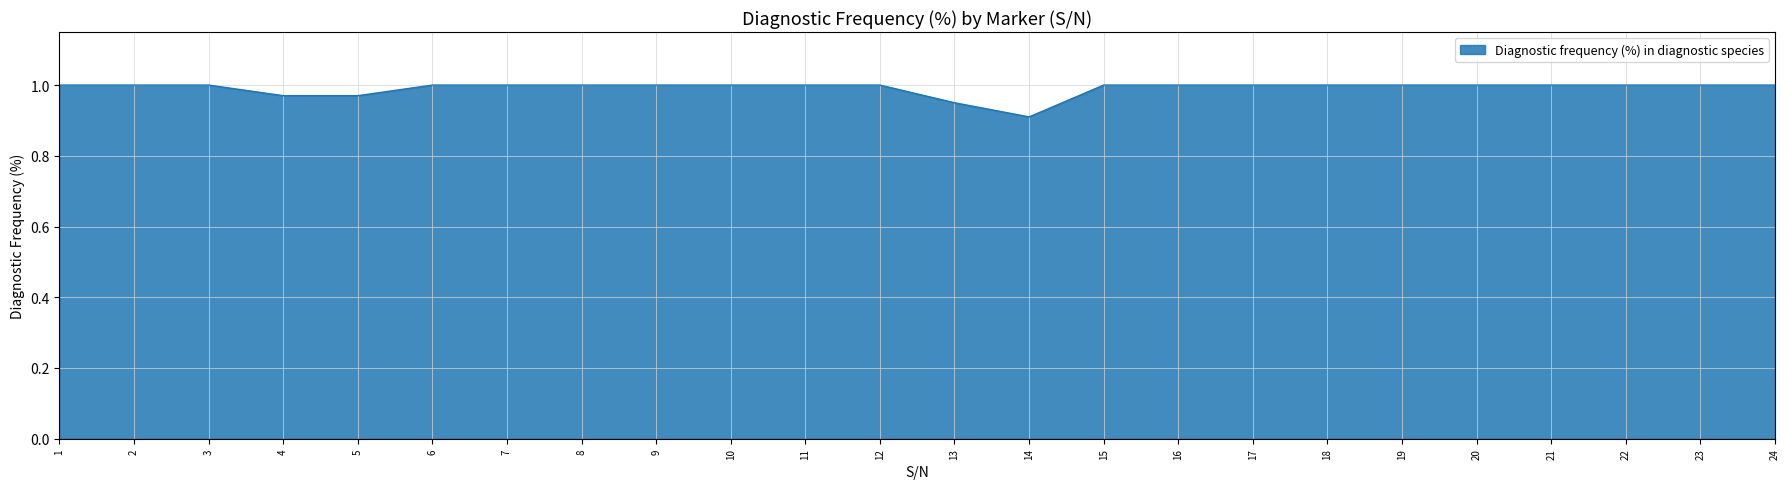

Where is the data nearest to the value 0?

14